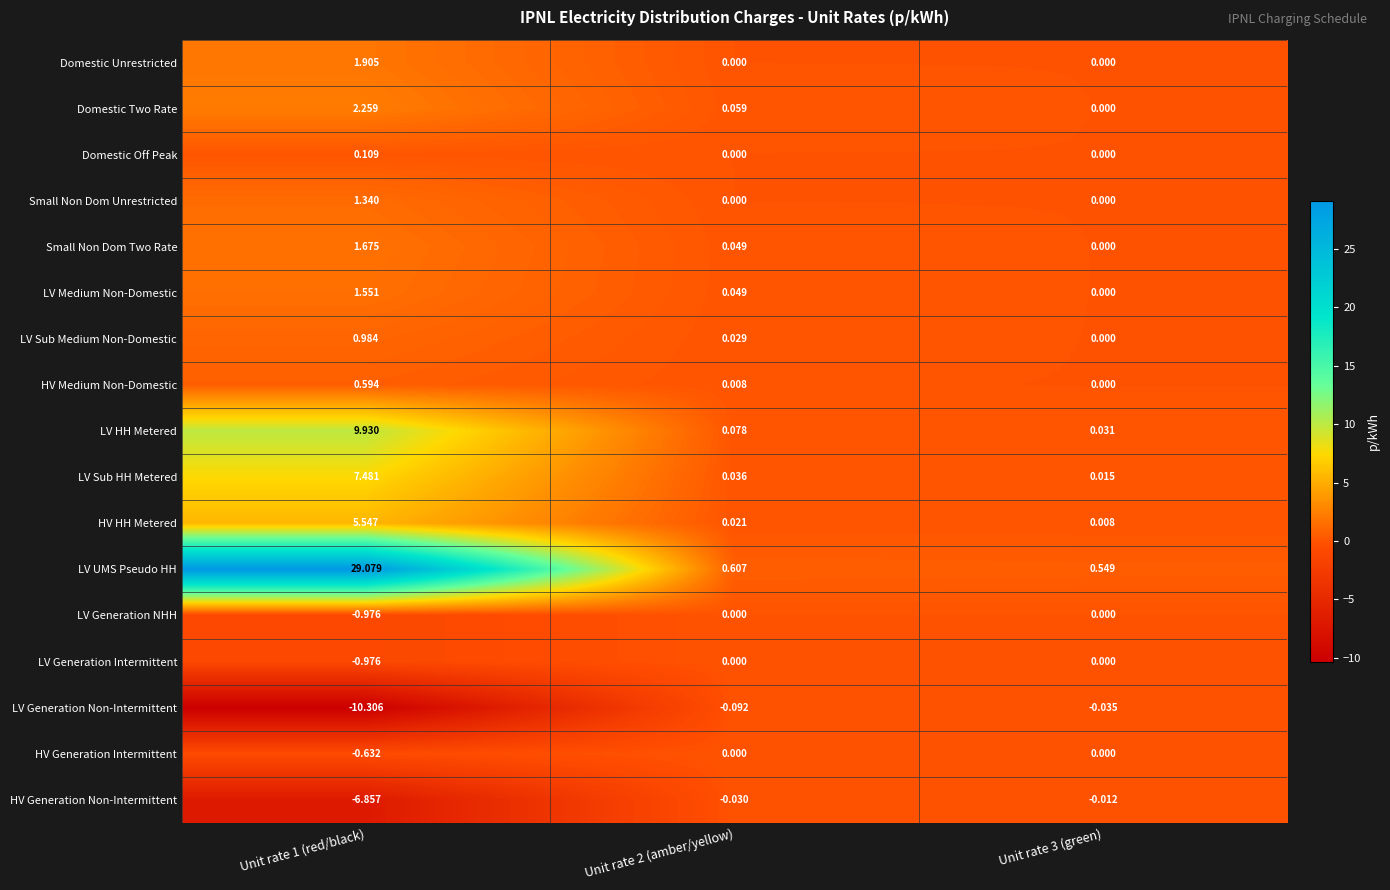

What is the difference between the highest and lowest values at Unit rate 1 (red/black)?

39.4